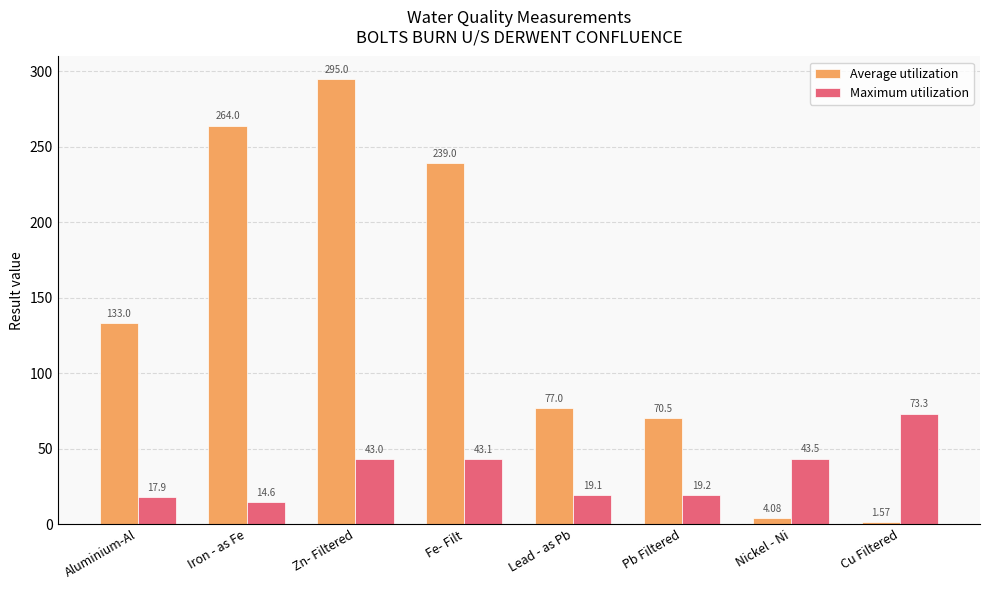

Which series has the largest total across all categories?

Average utilization